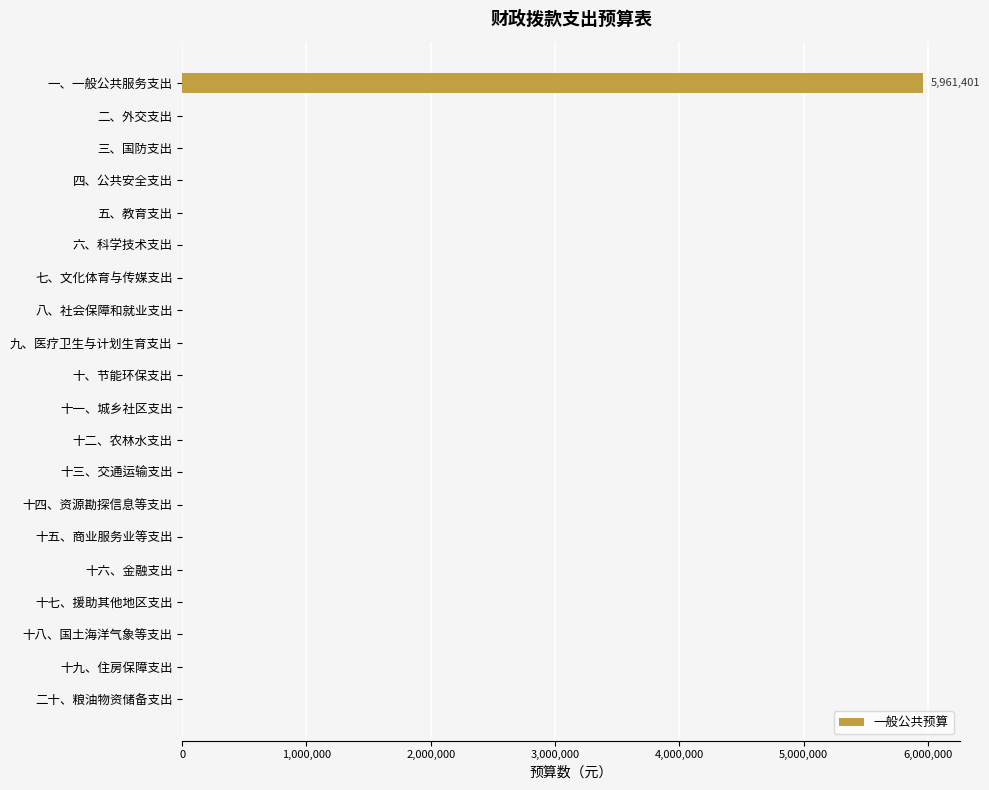

What is the sum of the values at 一、一般公共服务支出 and 十九、住房保障支出?

5961401